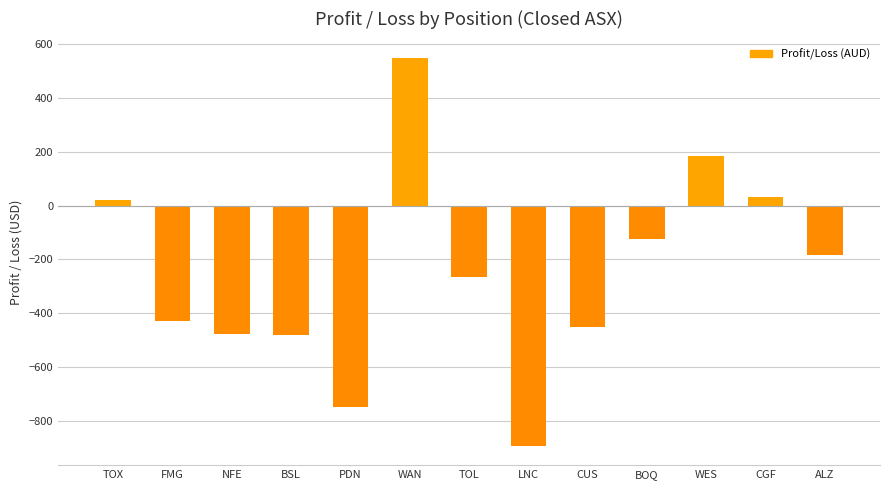

What is the difference between the values at CUS and FMG?

22.0